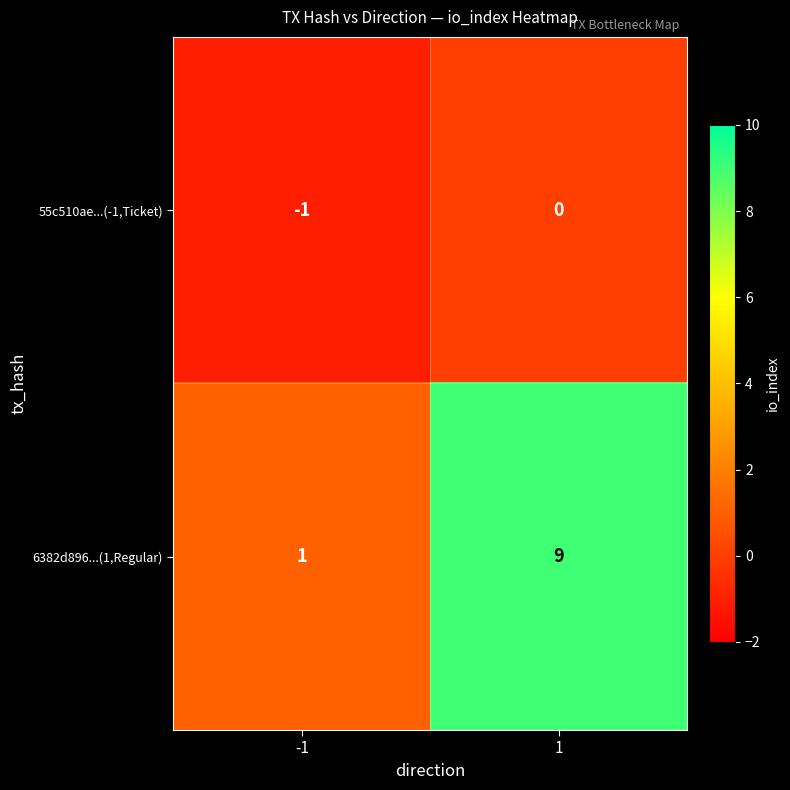

Which series has the widest spread of values?

6382d896...(1,Regular)